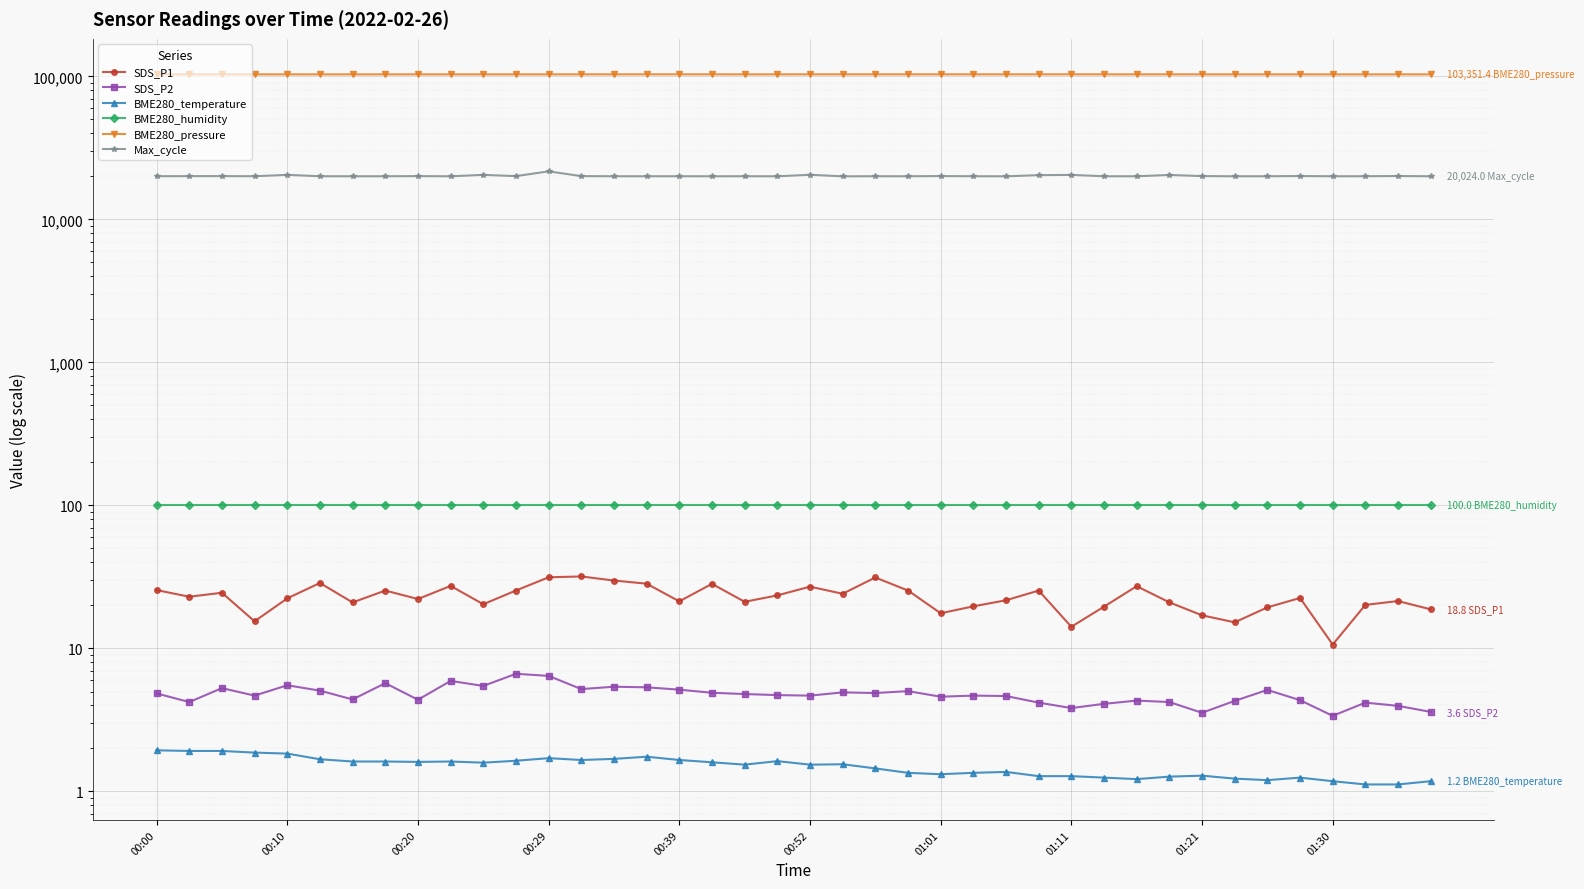

Is the value of BME280_temperature at 01:01 greater than the value of SDS_P2 at 00:39?

No